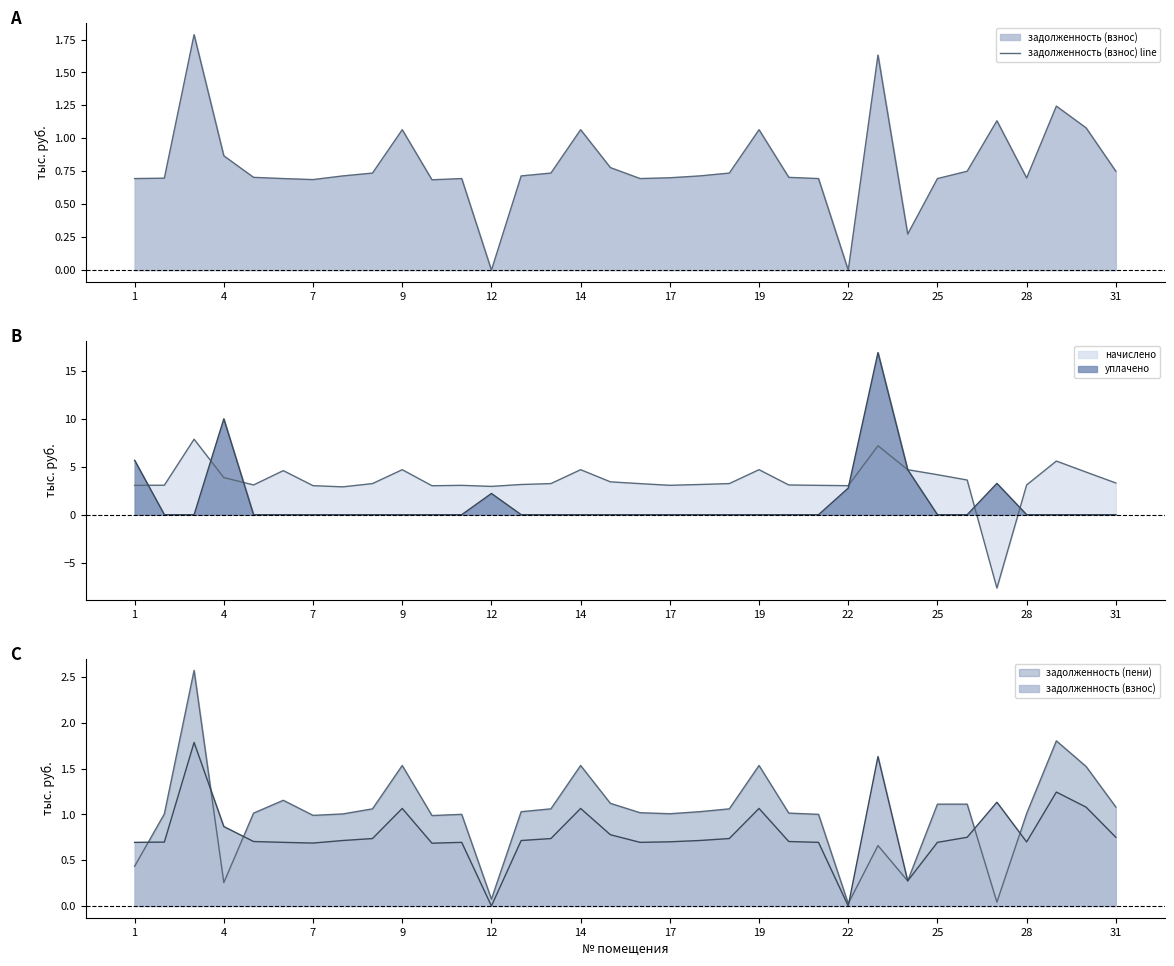

Does the chart display data point markers on the line(s)?

No